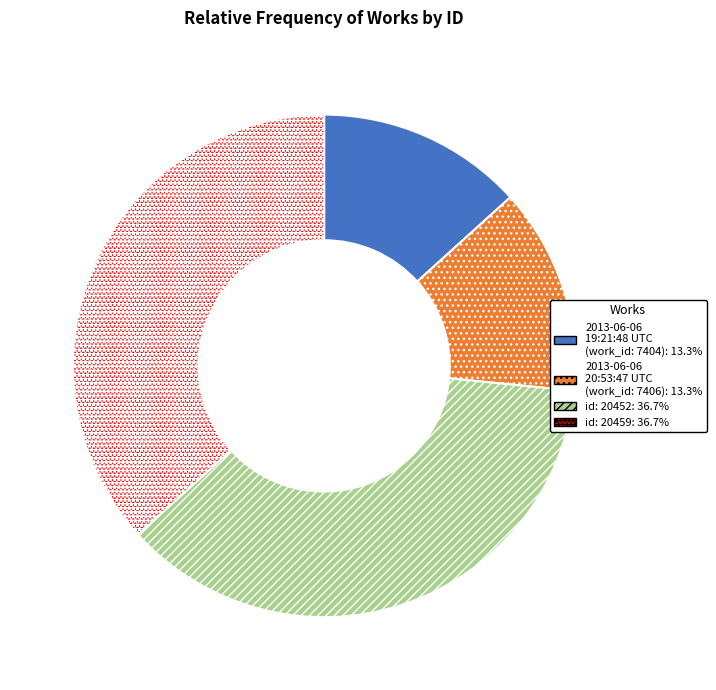

How many segments does this pie chart have?

4